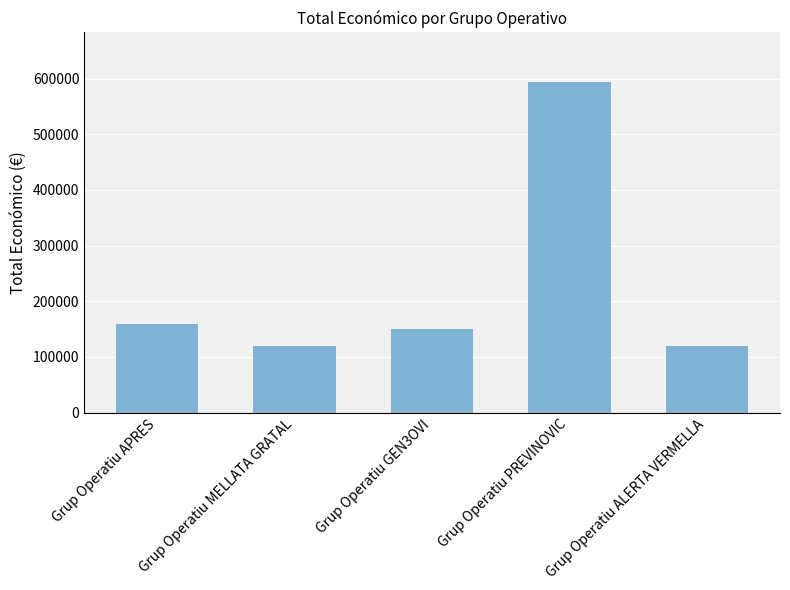

What is the maximum value shown in the chart?

593715